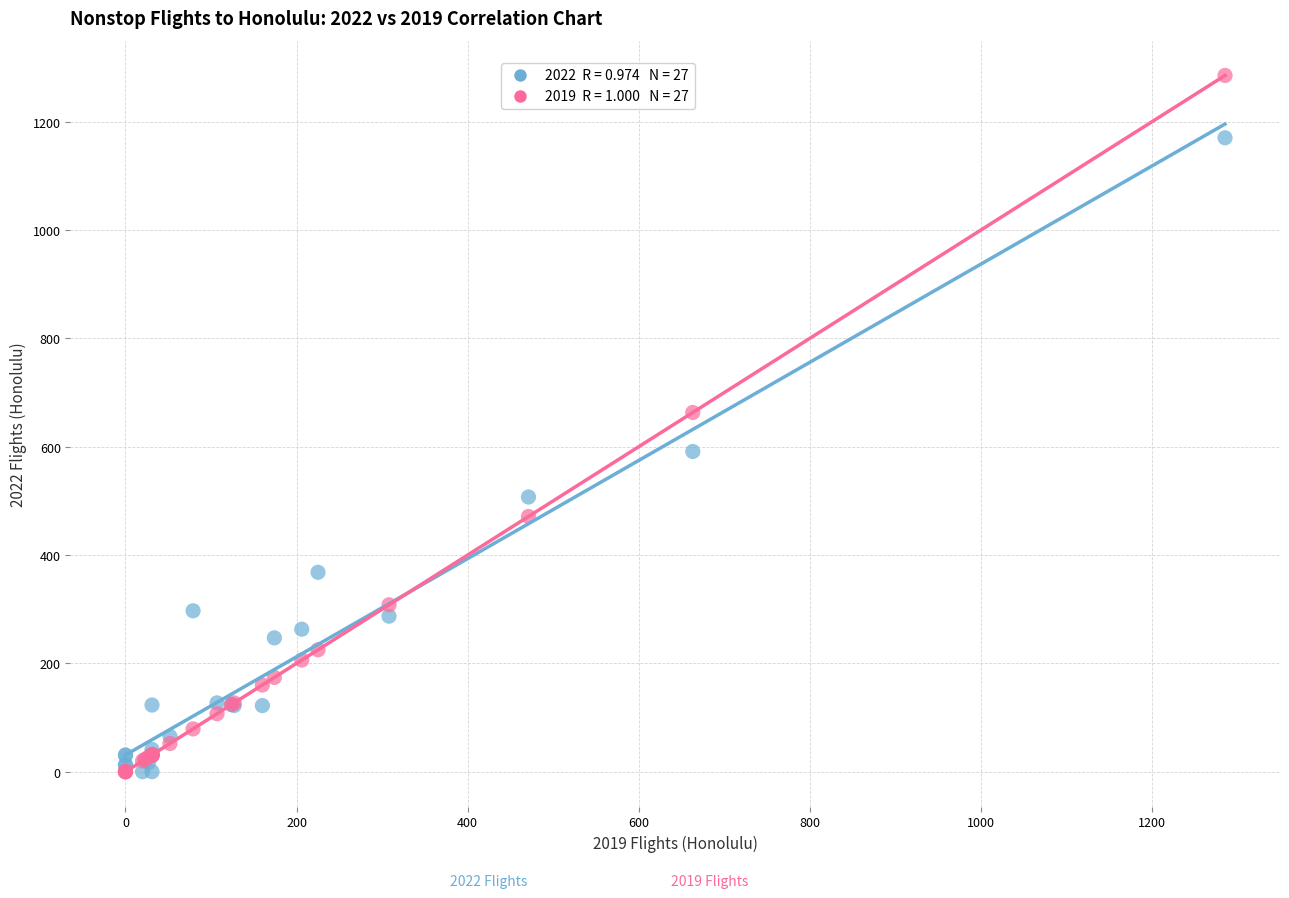

Across all series, what Y value is closest to 642?

663